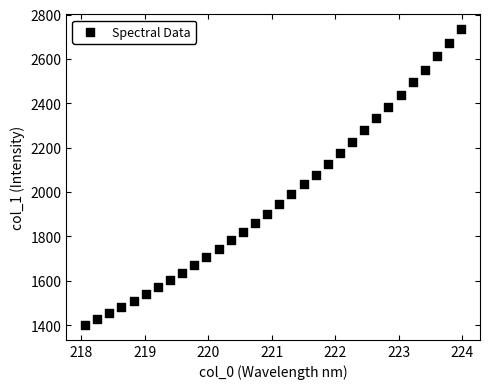

What is the range of Y values (max minus min)?

1333.3